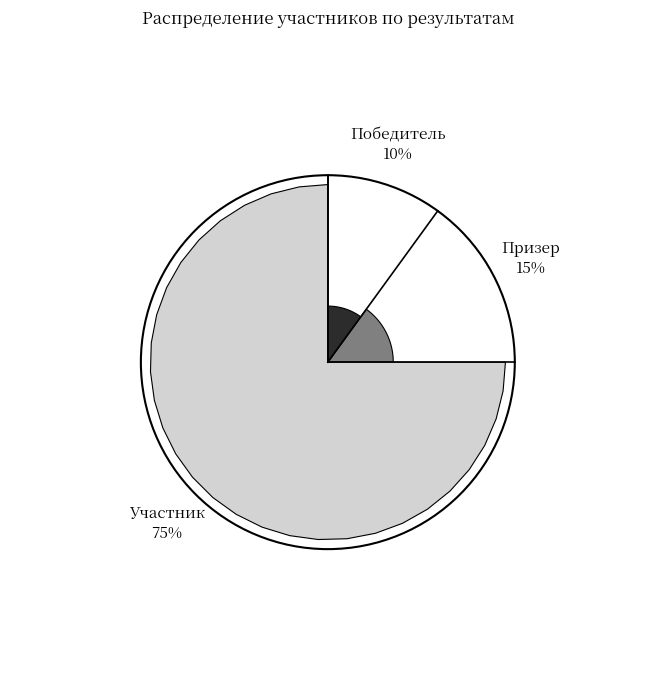

What is the smallest slice in the pie chart?

Победитель